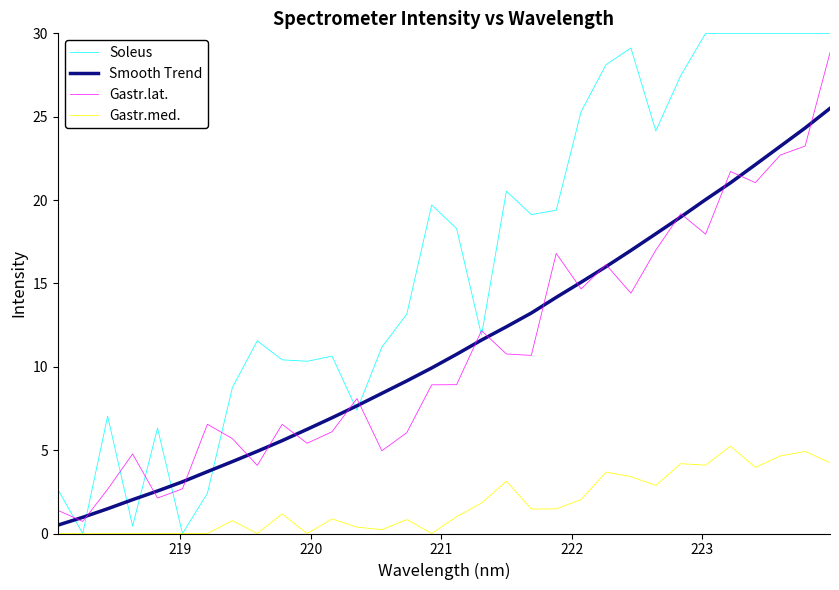

What is the maximum value shown in the chart?

30.0